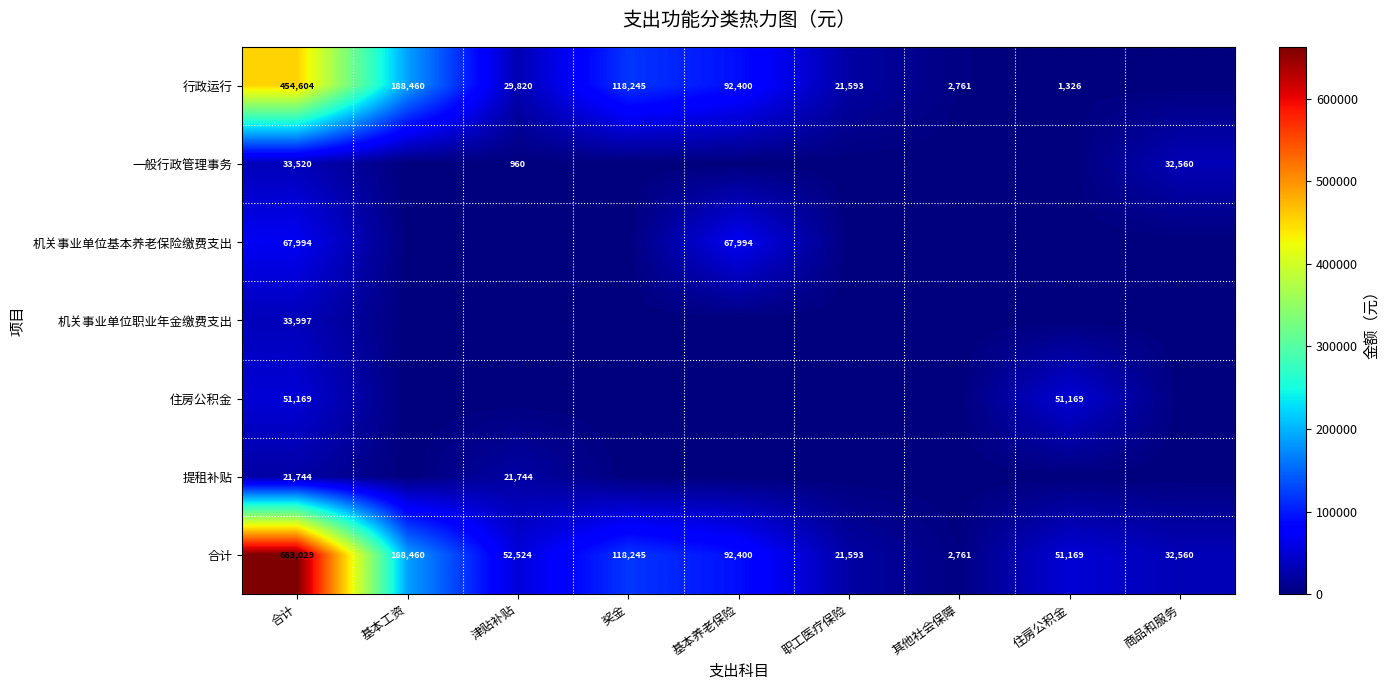

Between 奖金 and 职工医疗保险, which is larger?

奖金